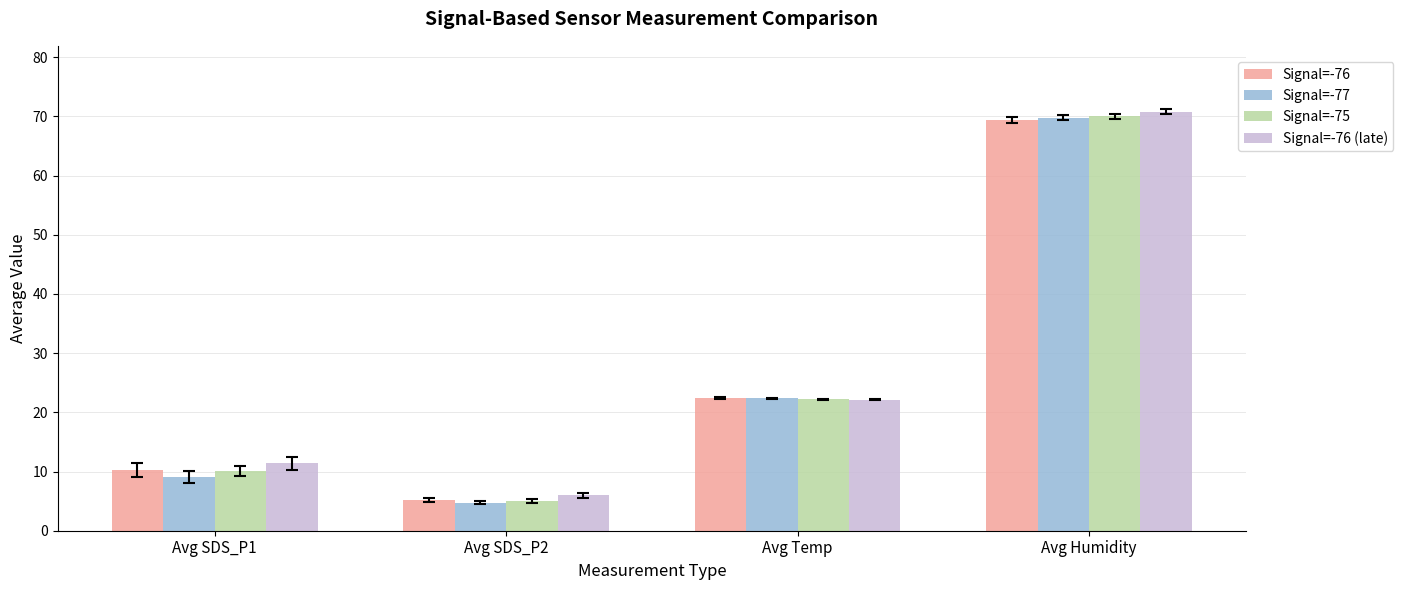

True or false: Signal=-75 has a value of 2.2 at Avg SDS_P2.

False